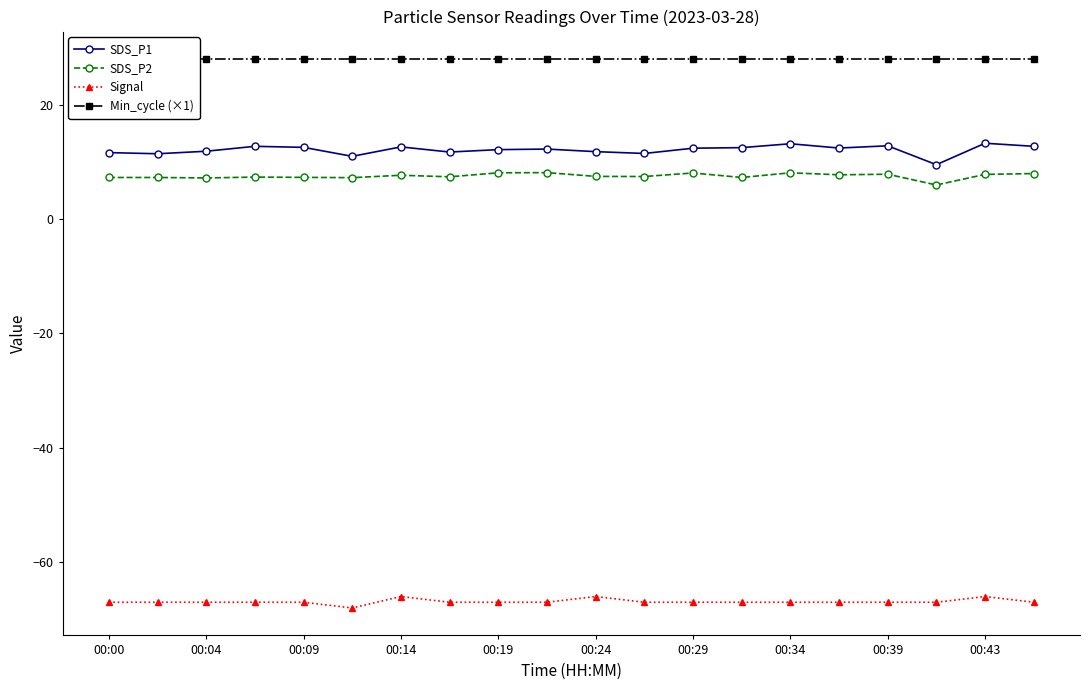

True or false: SDS_P1 has a value of 11.6 at 00:00.

True